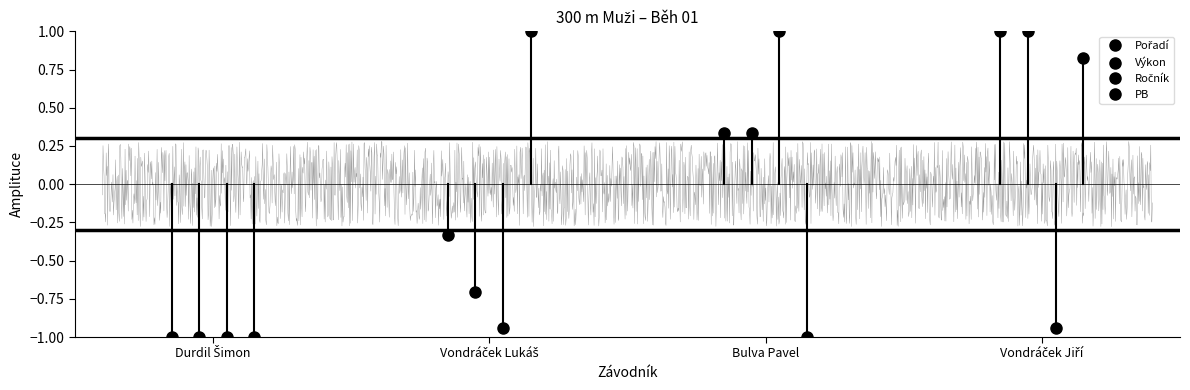

How many times do PB and Výkon cross each other?

1